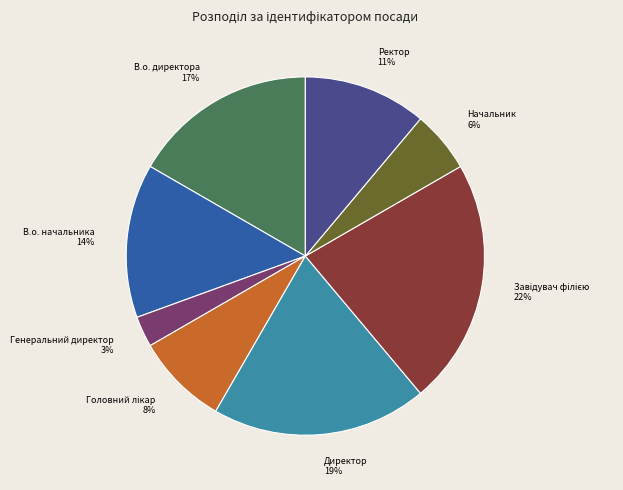

The Начальник slice represents 6% of the pie. True or false?

True